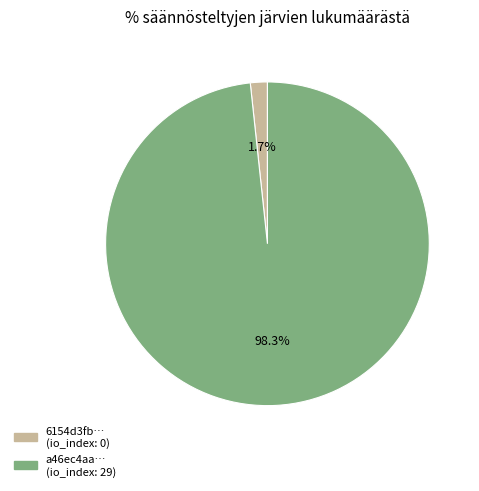

Does any single category account for the majority?

Yes